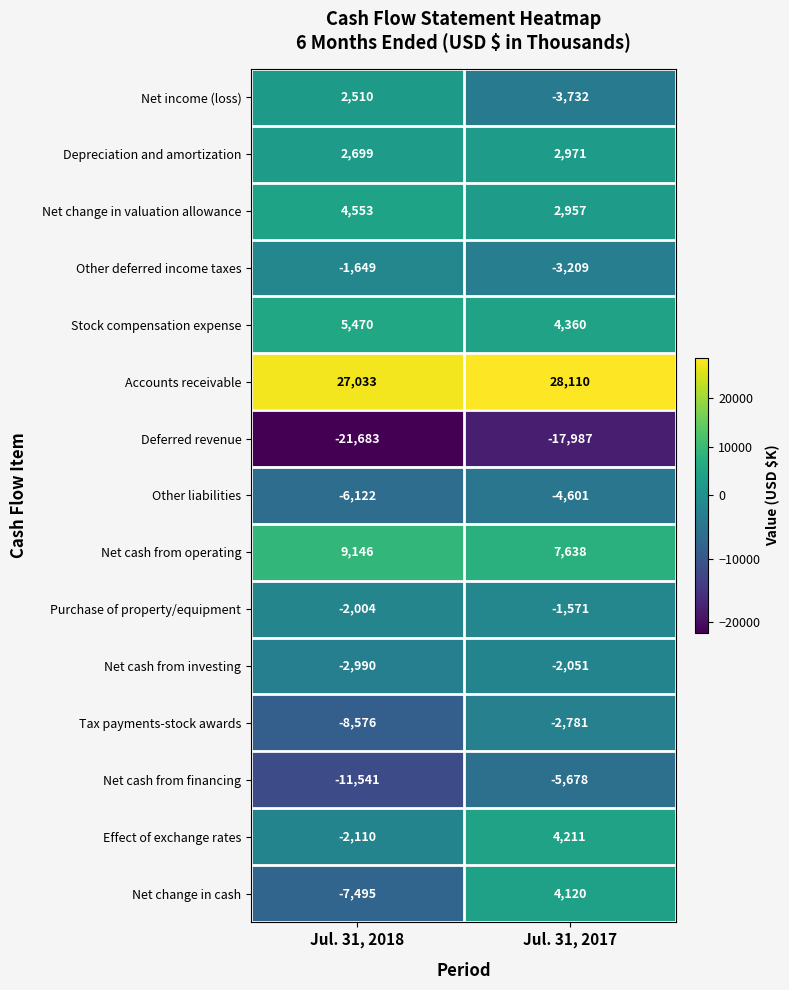

What is the sum of all Deferred revenue values?

-39670